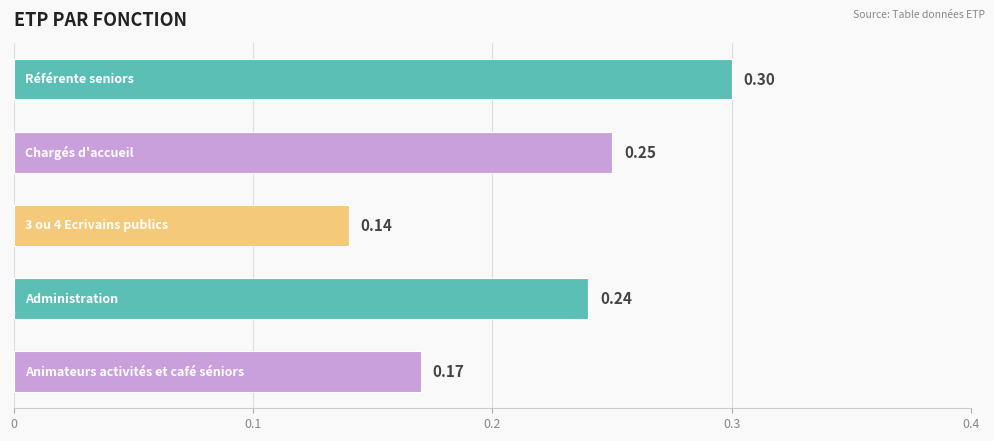

Are the bars horizontal?

Yes